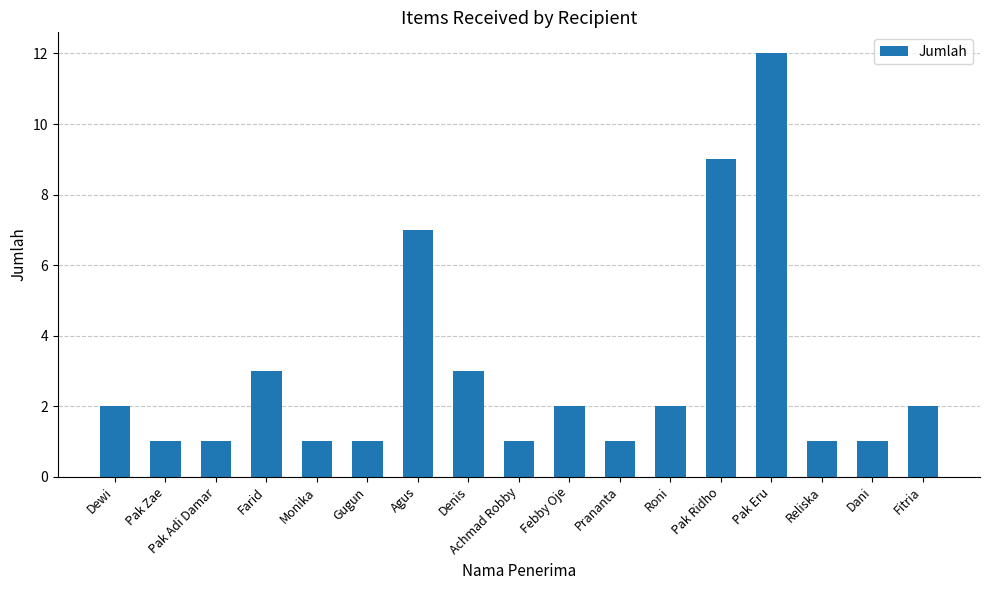

What is the sum of the values at Denis and Reliska?

4